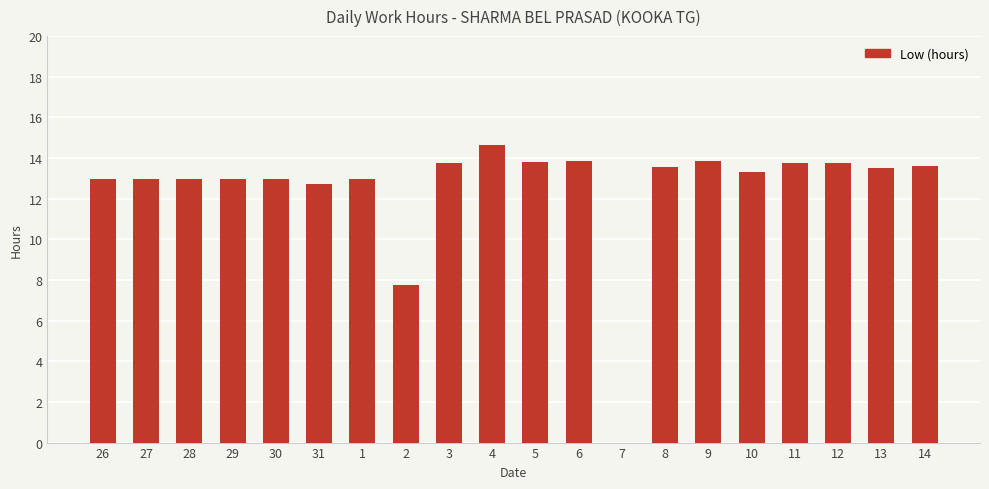

The chart shows a value of 13.3 at 10. True or false?

True